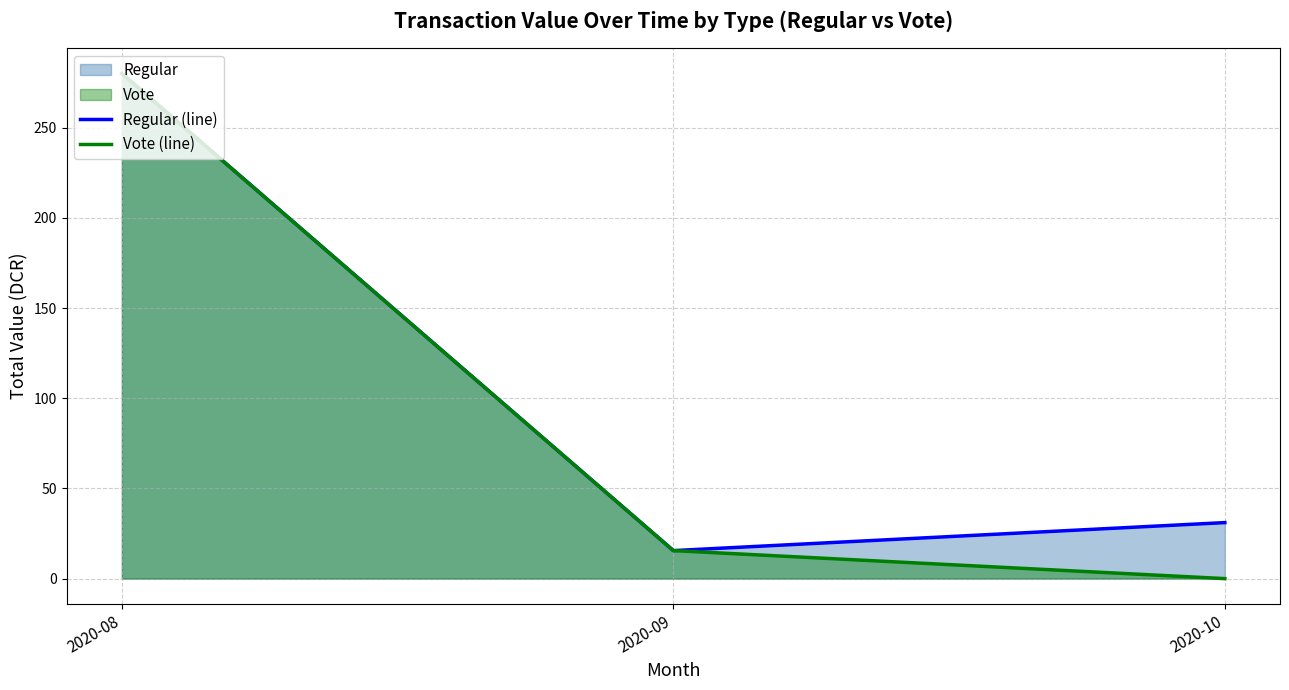

List the labels in order of Regular (line) value, smallest first.

2020-09, 2020-10, 2020-08